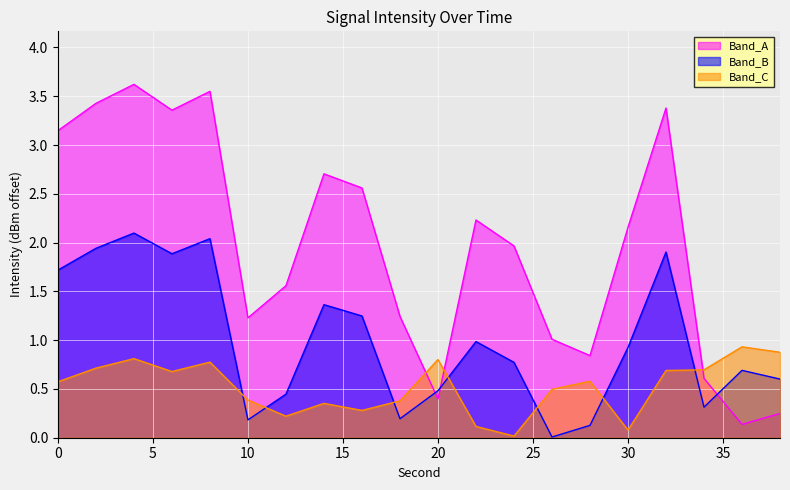

Which series has the widest spread of values?

Band_A